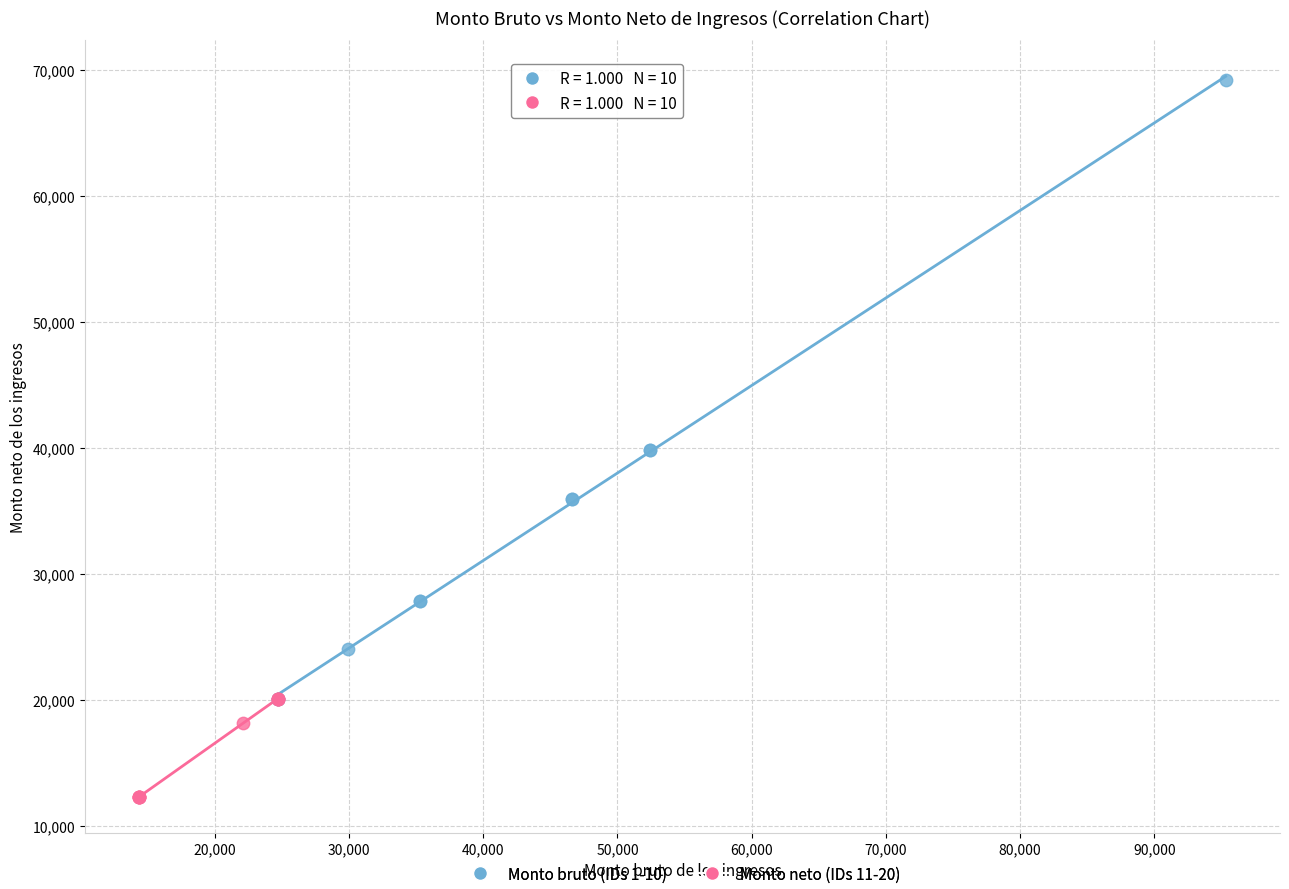

Which series reaches the minimum Y coordinate?

Monto neto (IDs 11-20)